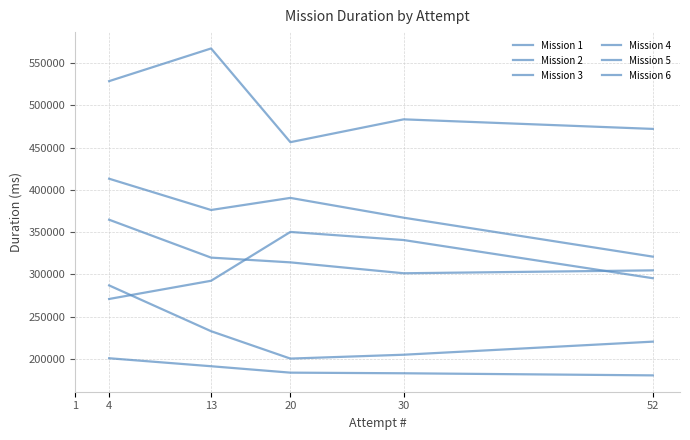

What is the approximate value of Mission 5 at 4?

528664.0